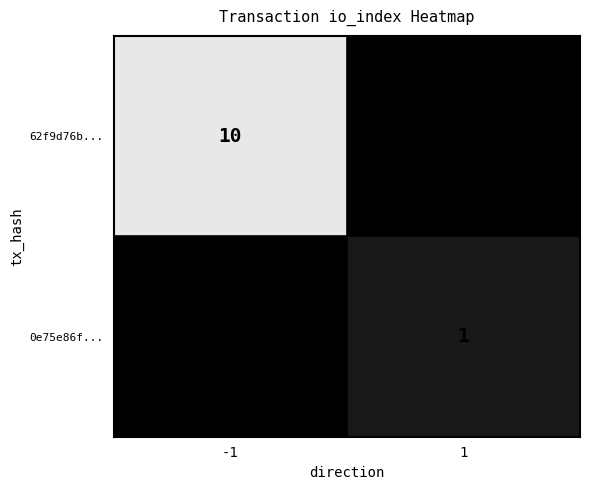

Reading left to right, extract all data points from this chart.

62f9d76b...: 10	0
0e75e86f...: 0	1